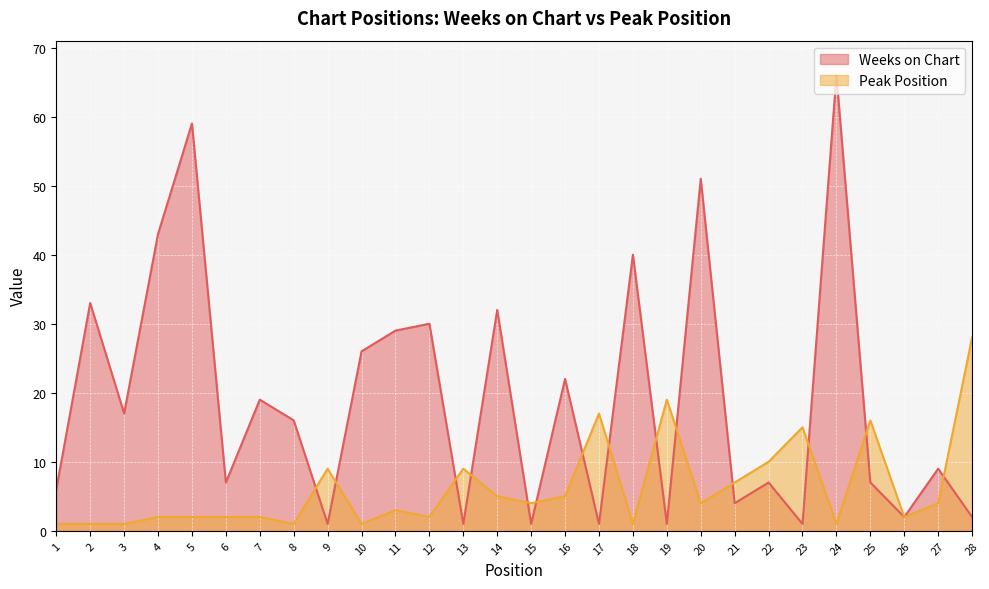

True or false: Weeks on Chart and Peak Position cross at least once.

True